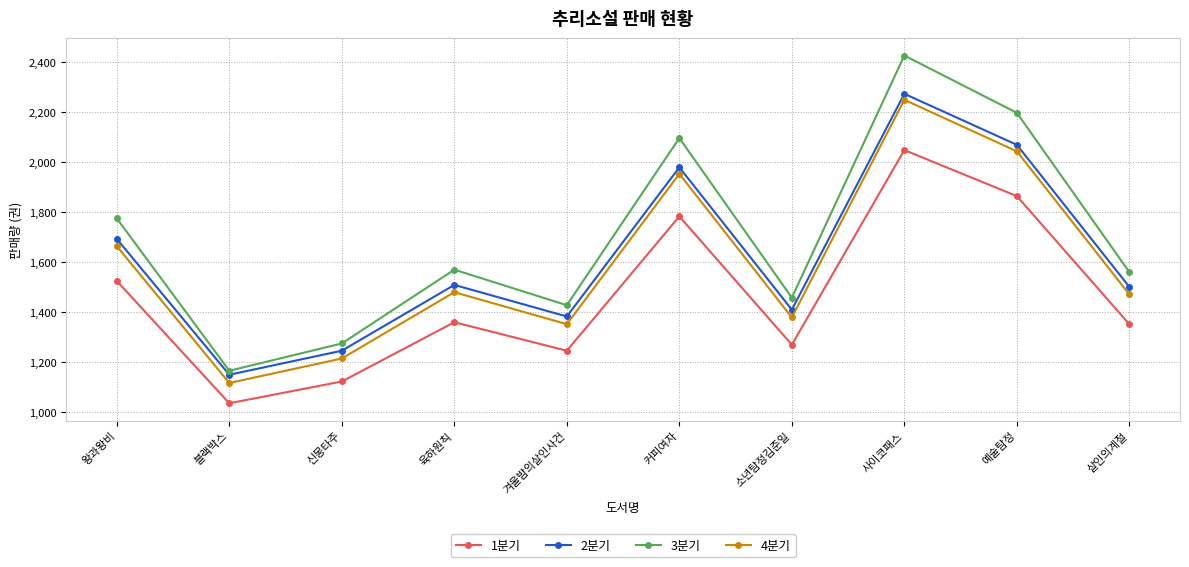

True or false: 4분기 and 2분기 cross at least once.

False